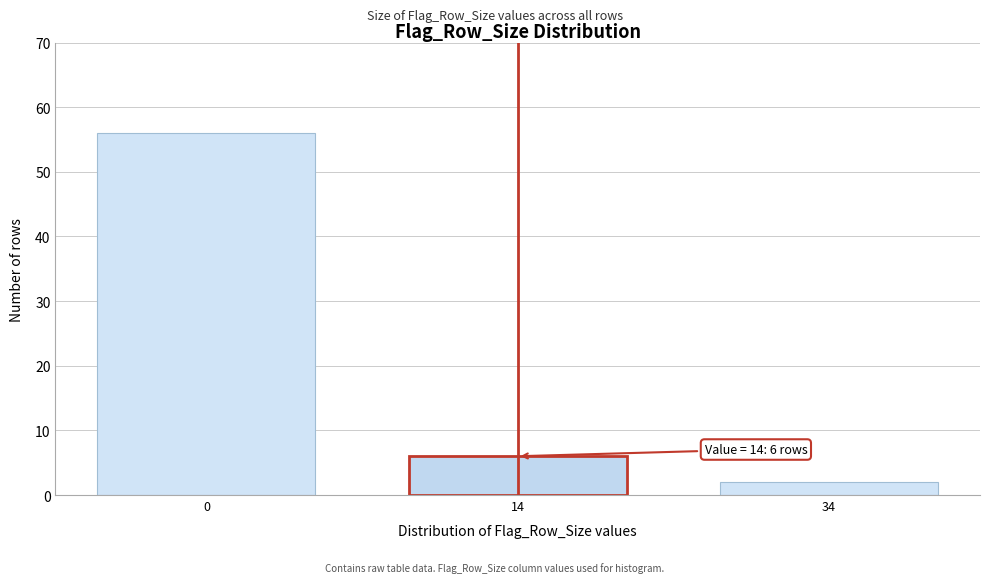

Reading right to left, extract all data points from this chart.

2	6	56